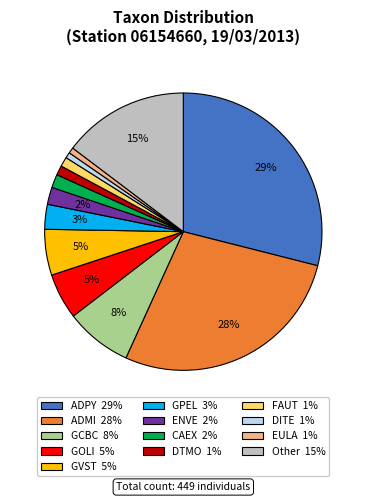

What percentage is the ADPY slice, to the nearest percent?

29%